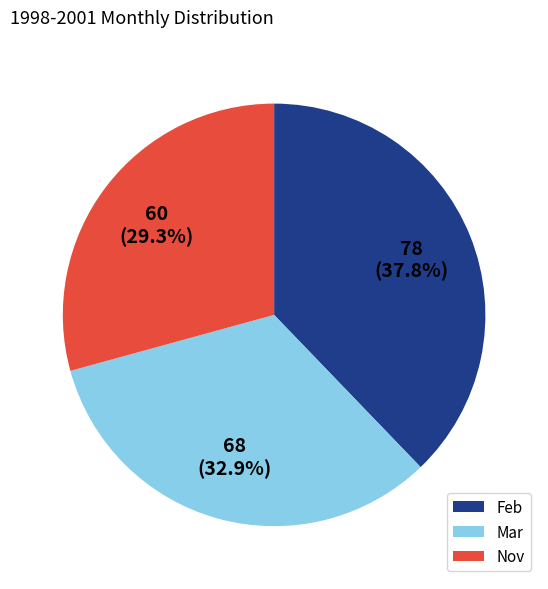

Combined, what portion of the pie is Feb and Nov?

67.1%